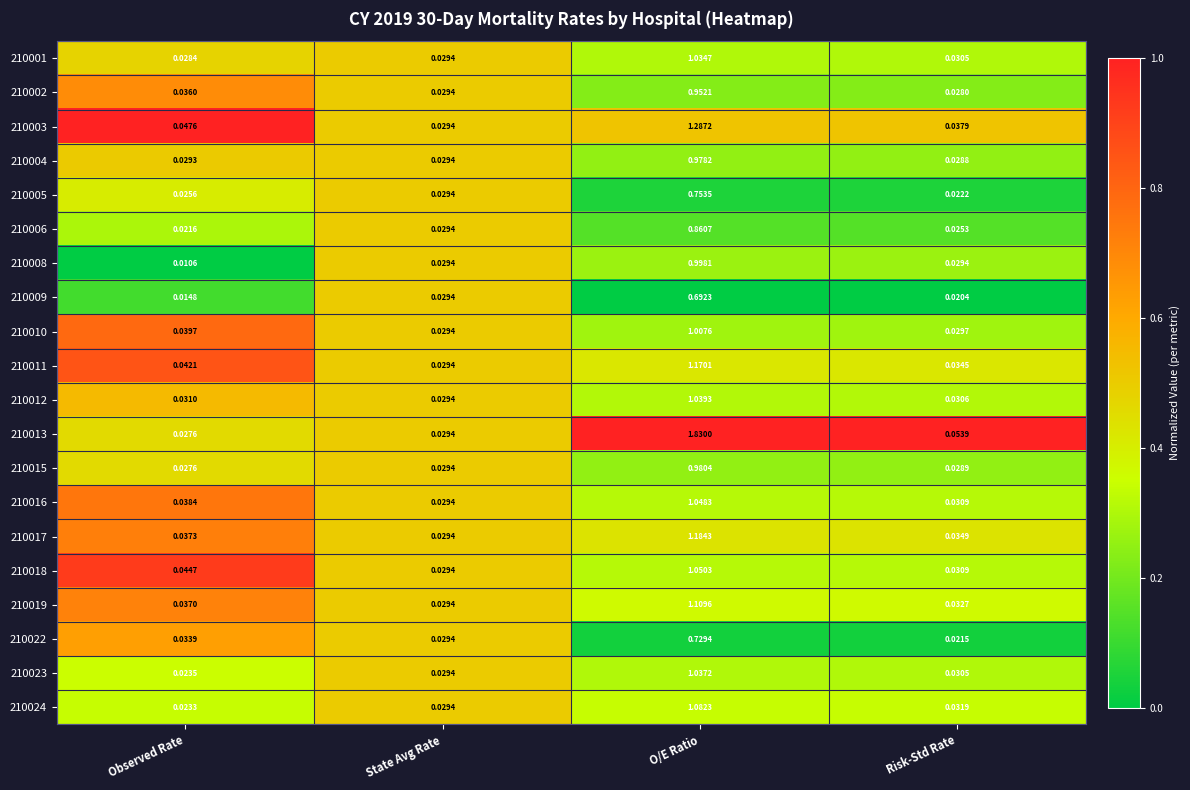

At which category is the sum across all series the highest?

O/E Ratio